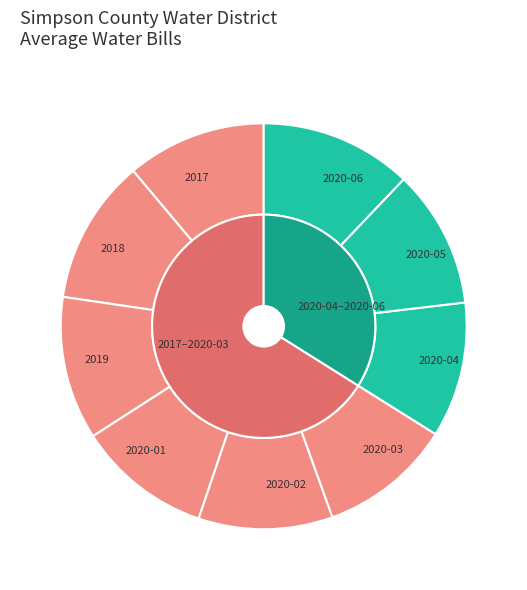

True or false: 2020-02 accounts for 18% of the total.

False